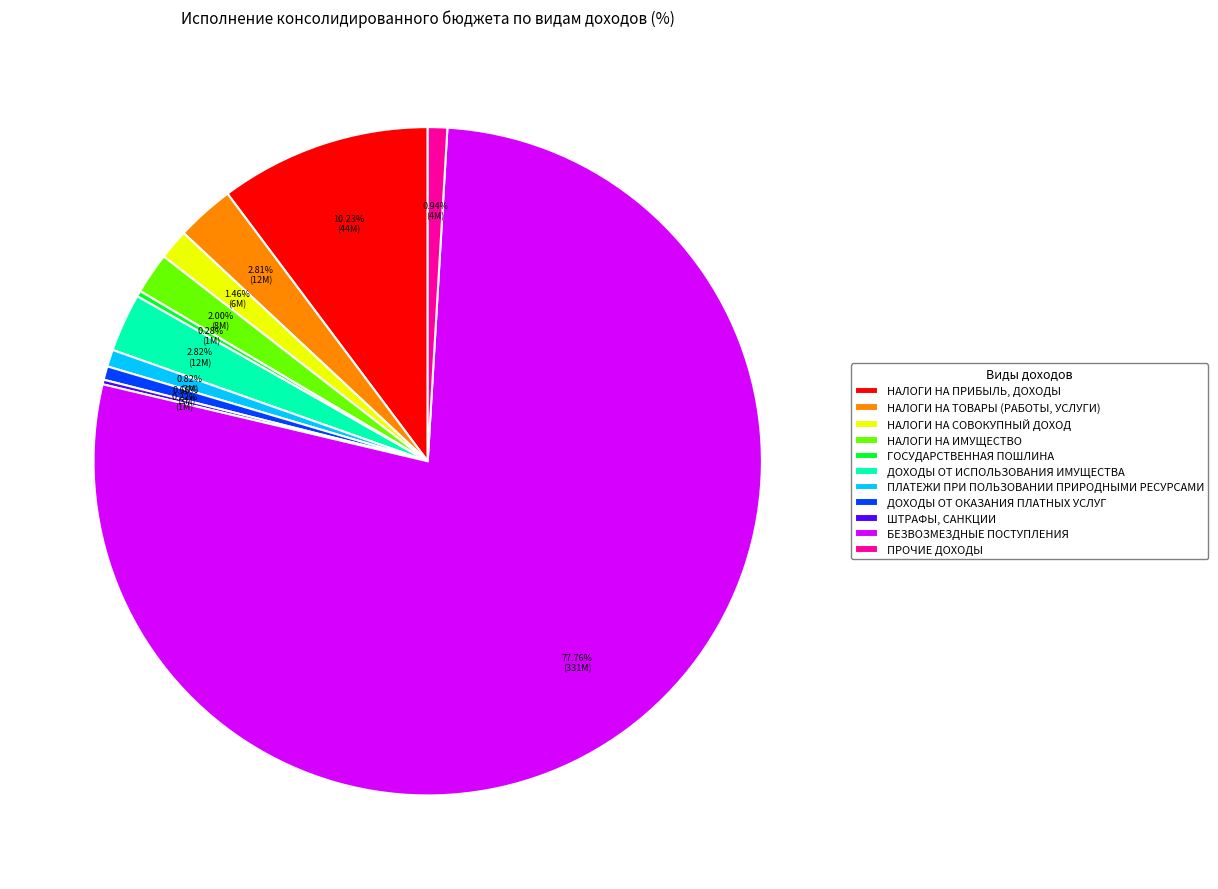

What is the largest slice in the pie chart?

БЕЗВОЗМЕЗДНЫЕ ПОСТУПЛЕНИЯ